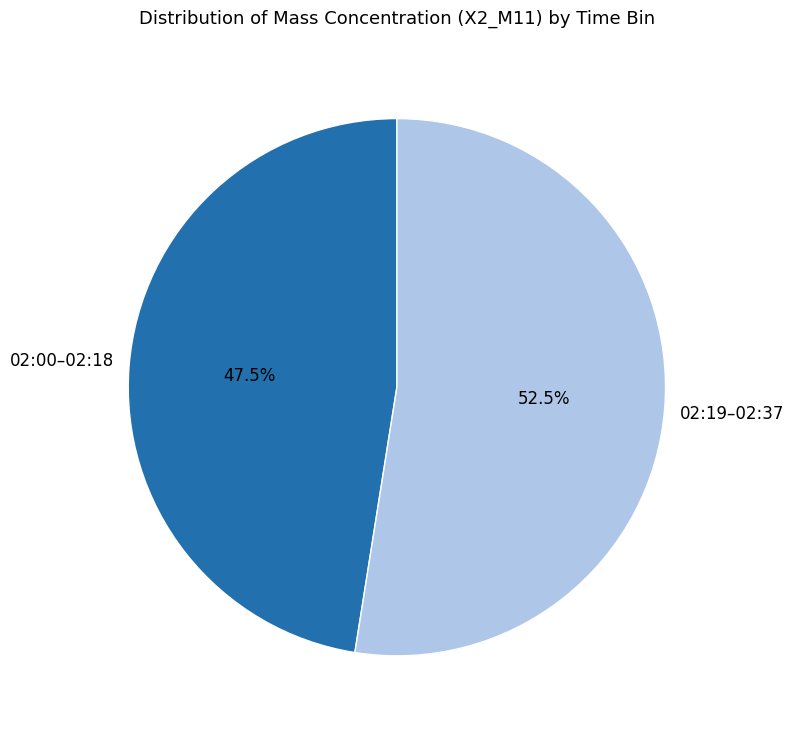

Is there any slice that represents more than half of the pie?

Yes